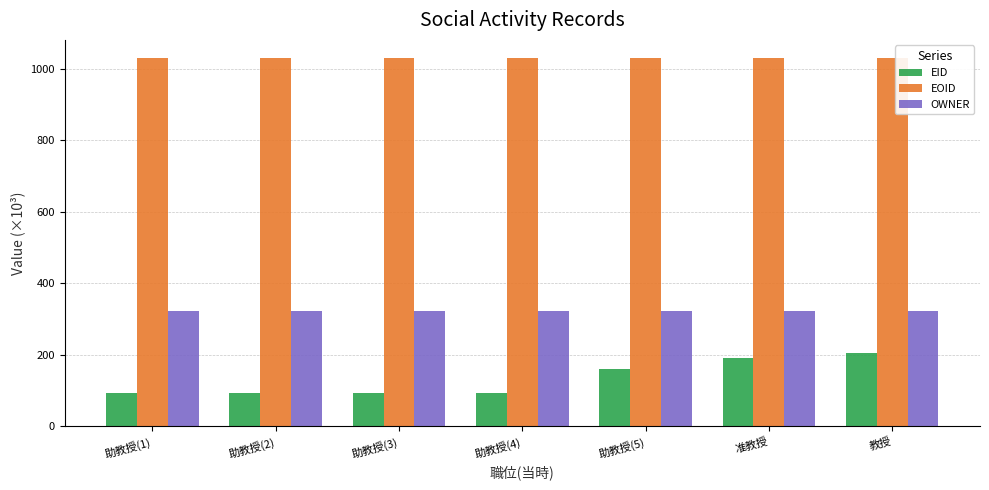

Does the chart contain any negative values?

No